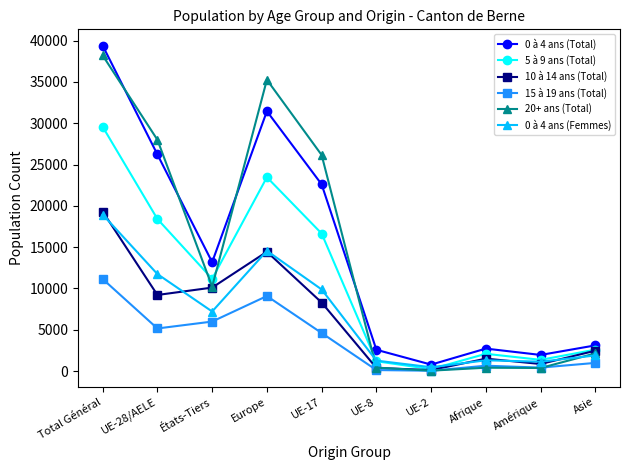

What value does the 0 à 4 ans (Femmes) series have at Amérique, to the nearest 50?

1150